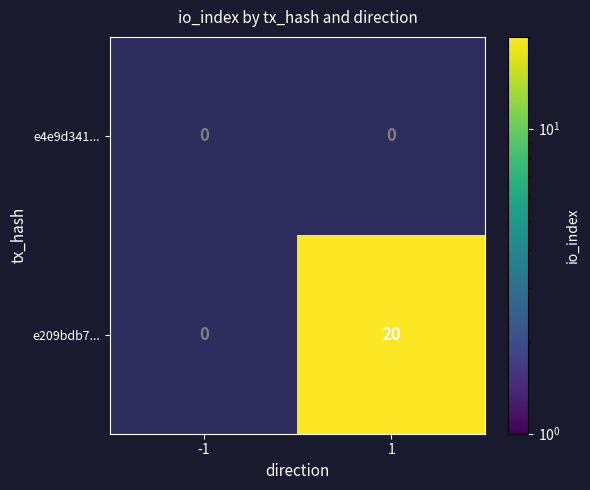

True or false: e4e9d341... has a value of 0 at -1.

True